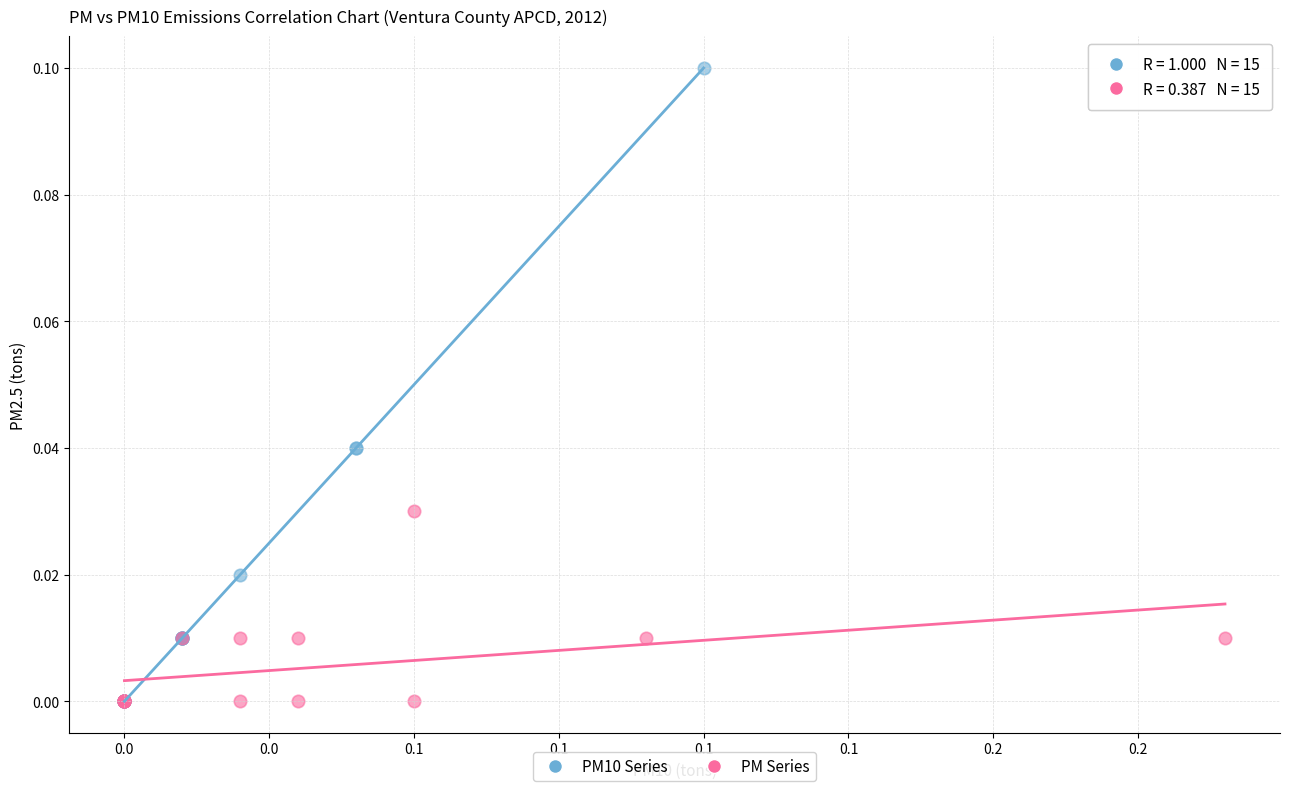

Which series contains the highest Y value?

PM10 Series